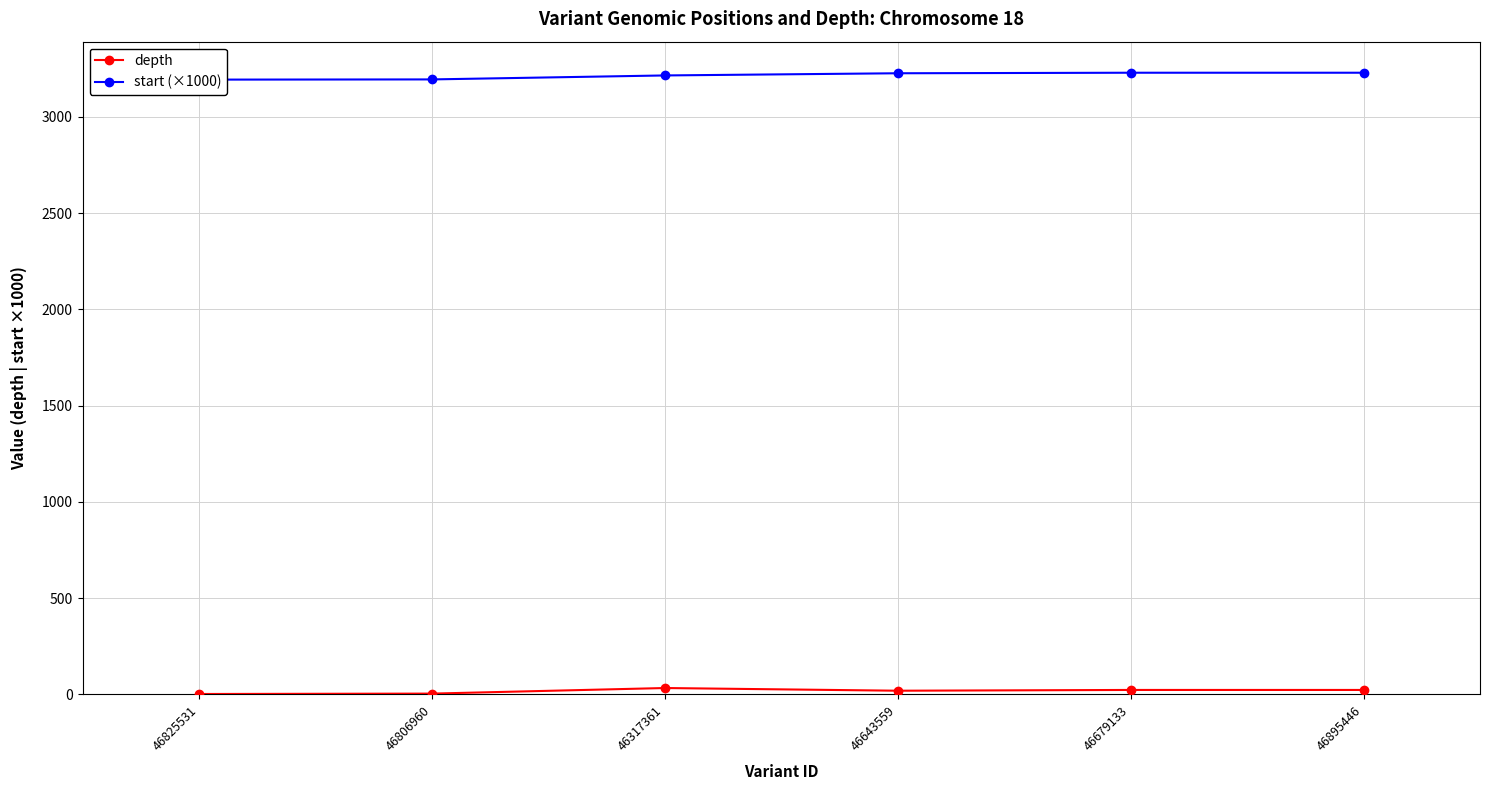

What is the total value across all series at 46643559?

3245.8